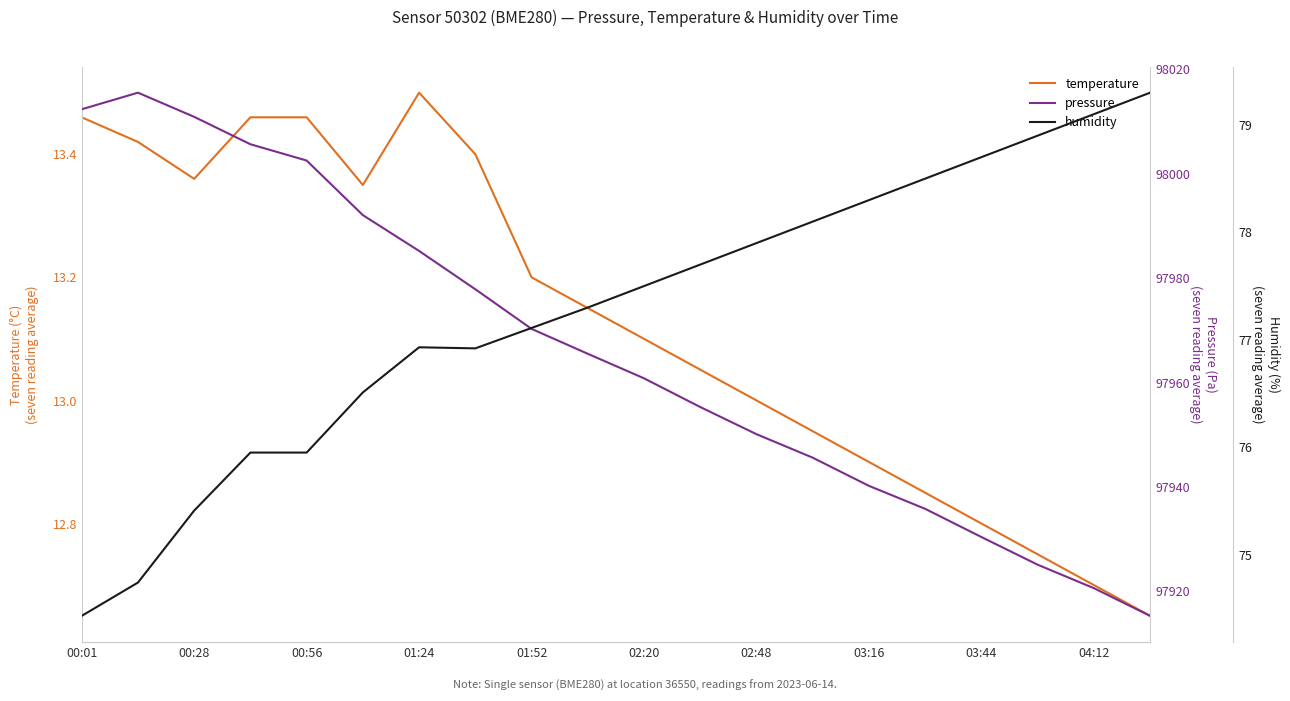

The humidity series shows 105.0 at 01:52. True or false?

False